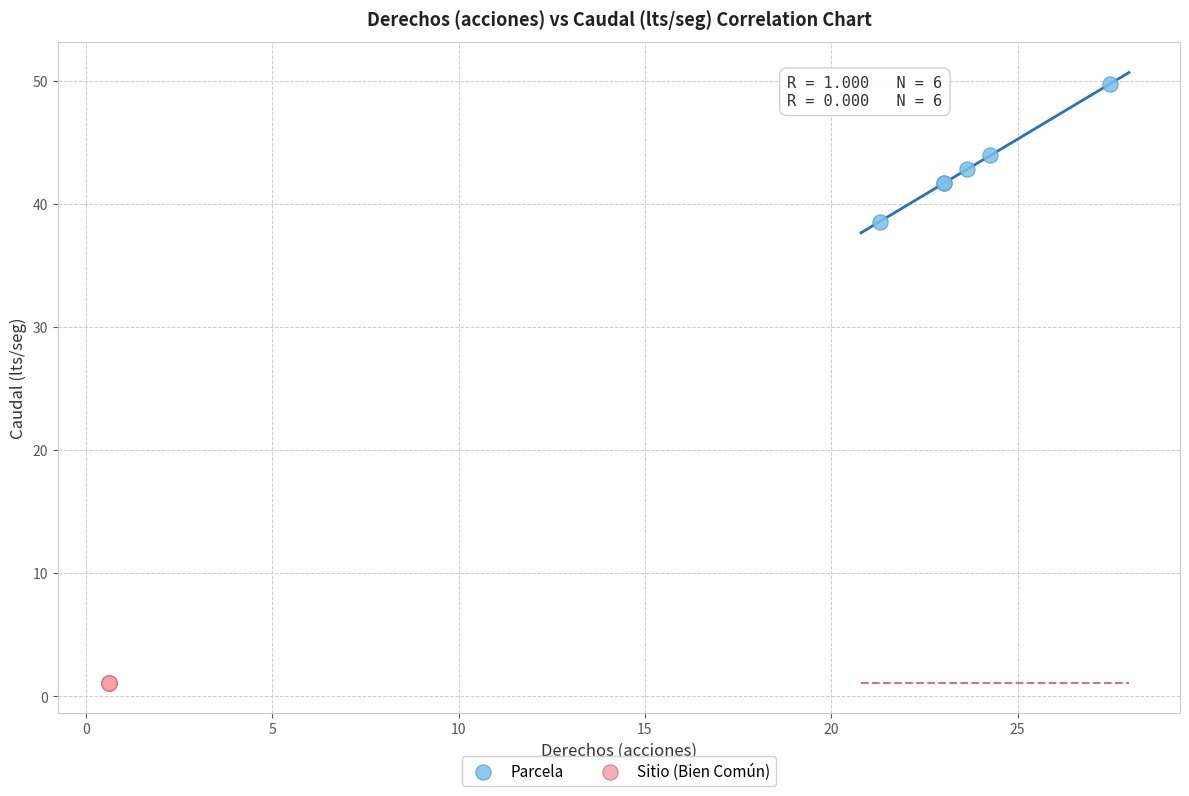

Which series reaches the minimum Y coordinate?

Sitio (Bien Común)